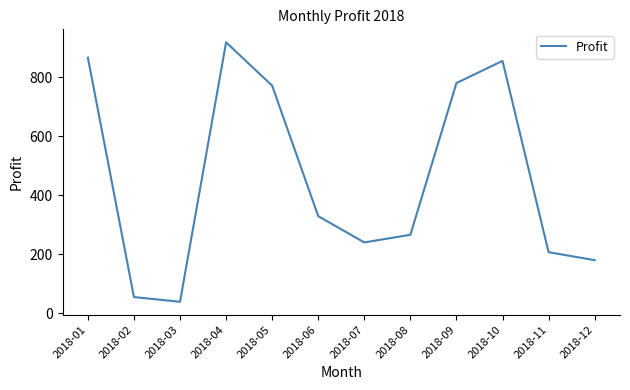

Is this an area chart (filled region under the line)?

No